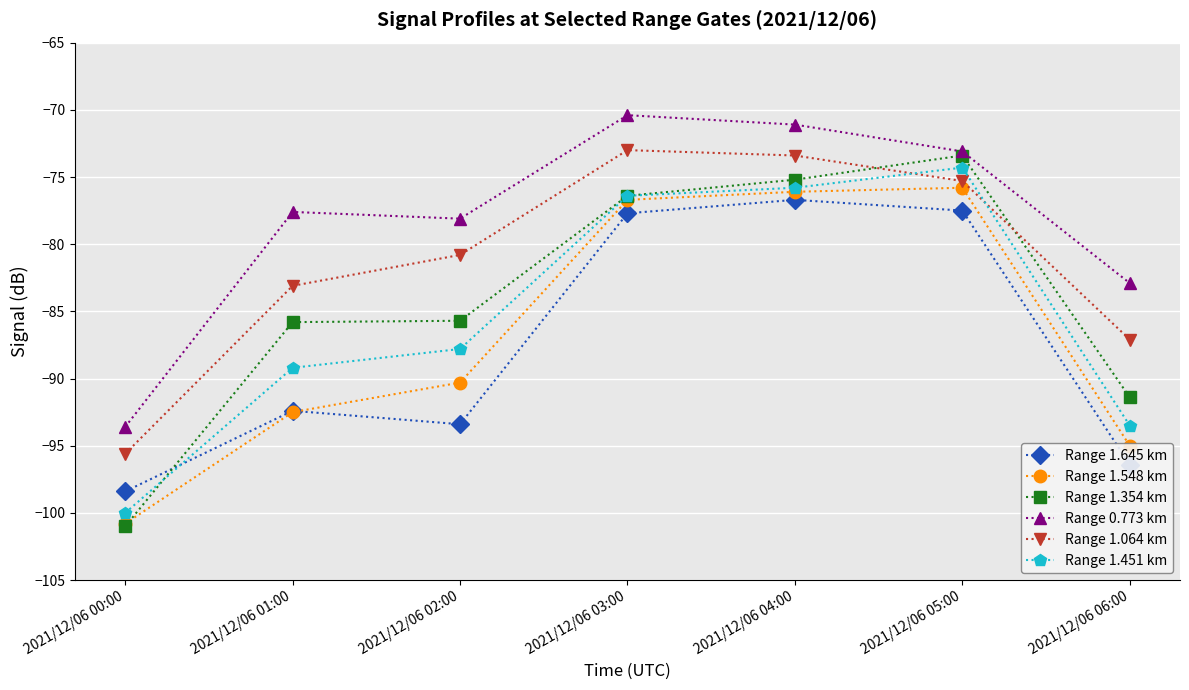

At which label is Range 1.064 km closest to -84?

2021/12/06 01:00